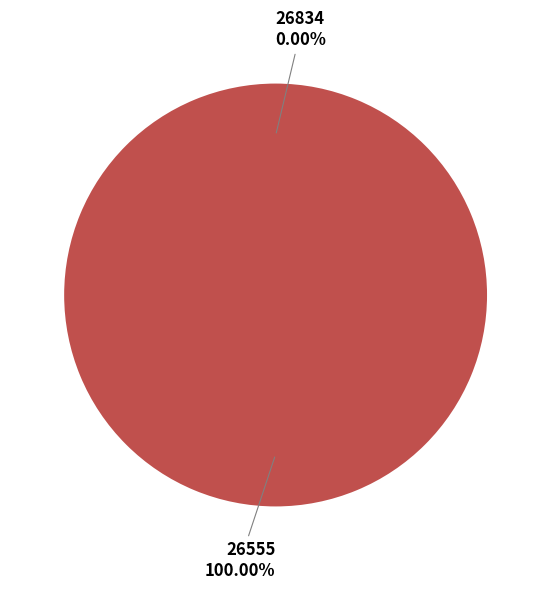

Rank the categories by value from lowest to highest.

26834, 26555